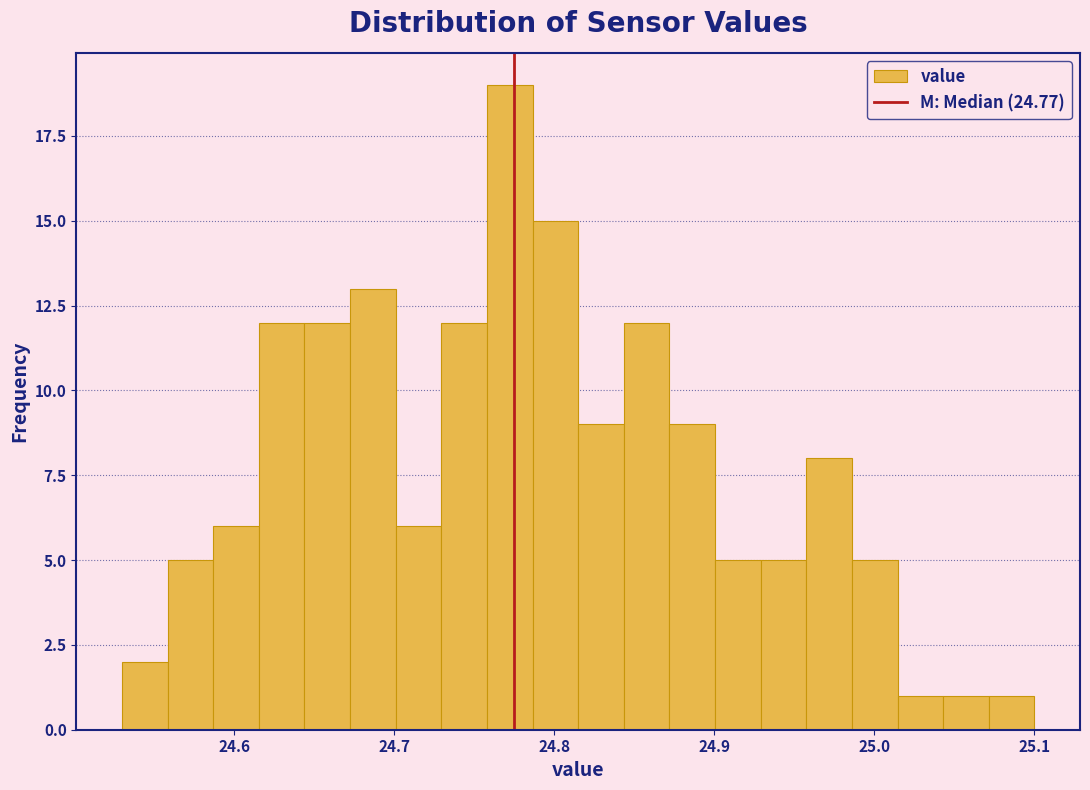

Read against the x-axis, roughly where is the centre of the tallest bar?

24.77